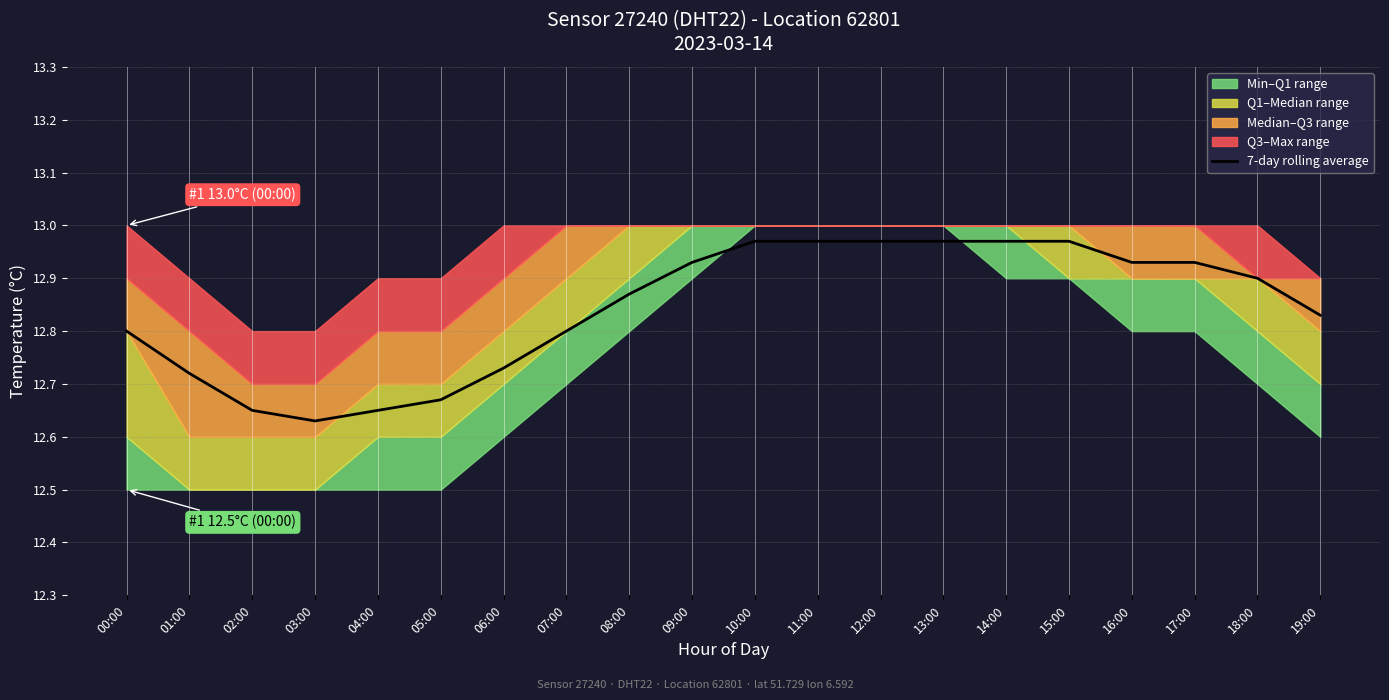

What is the label of the 14th point from the left?

13:00